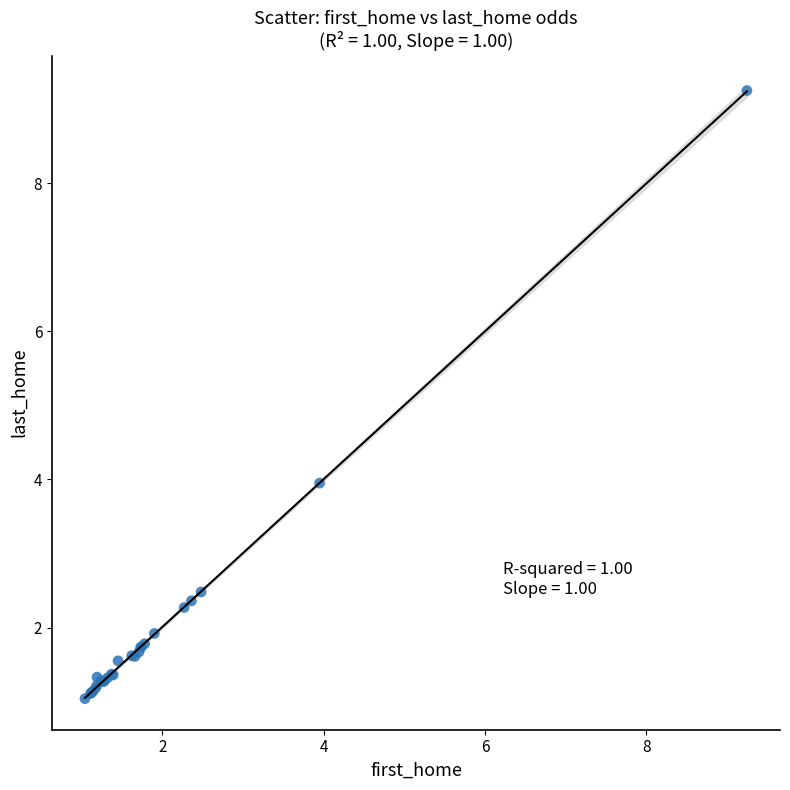

What Y value in the scatter plot is closest to 5?

4.0